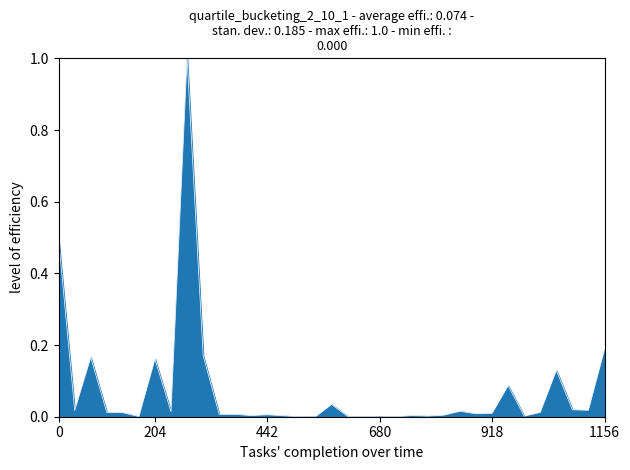

What is the maximum value shown in the chart?

1.0